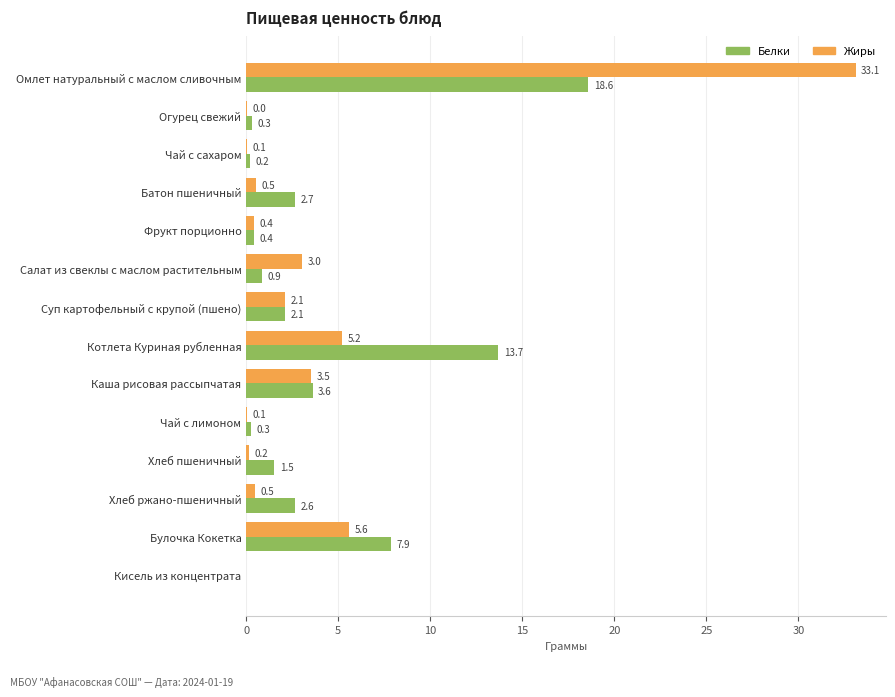

What is the maximum value shown in the chart?

33.1